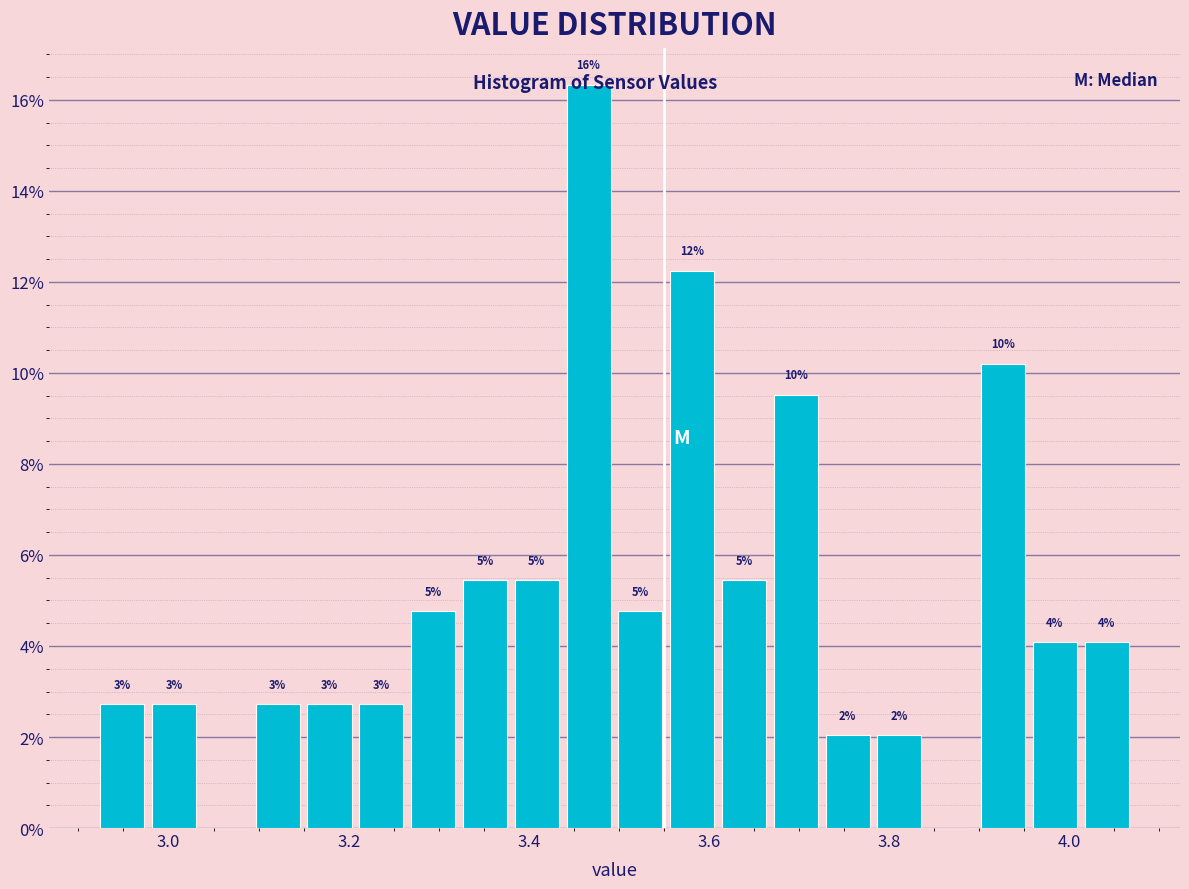

Around what value on the x-axis is the tallest bar? Give the approximate position of its centre, as read against the axis.

3.46